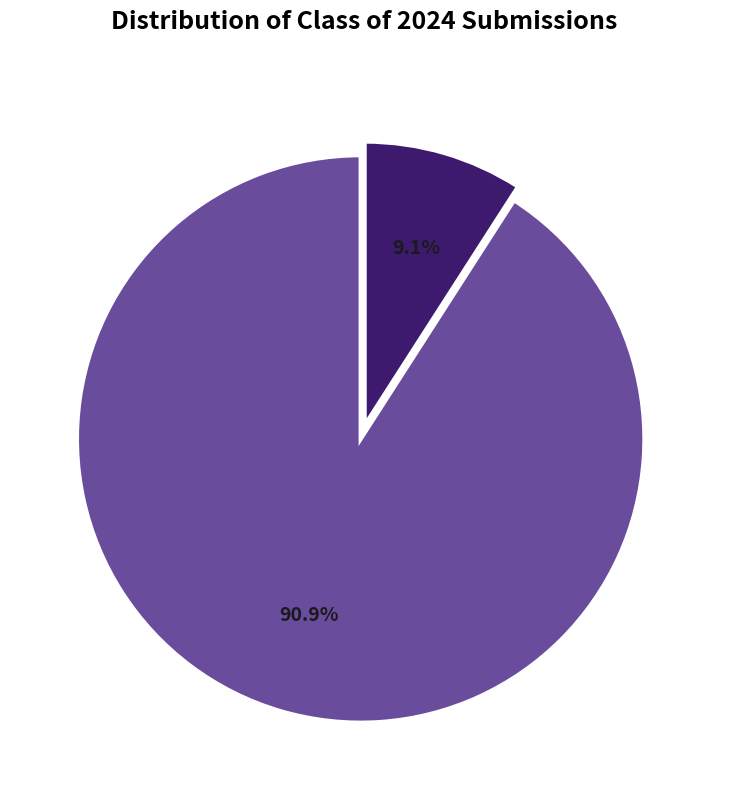

Is there any slice that represents more than half of the pie?

Yes